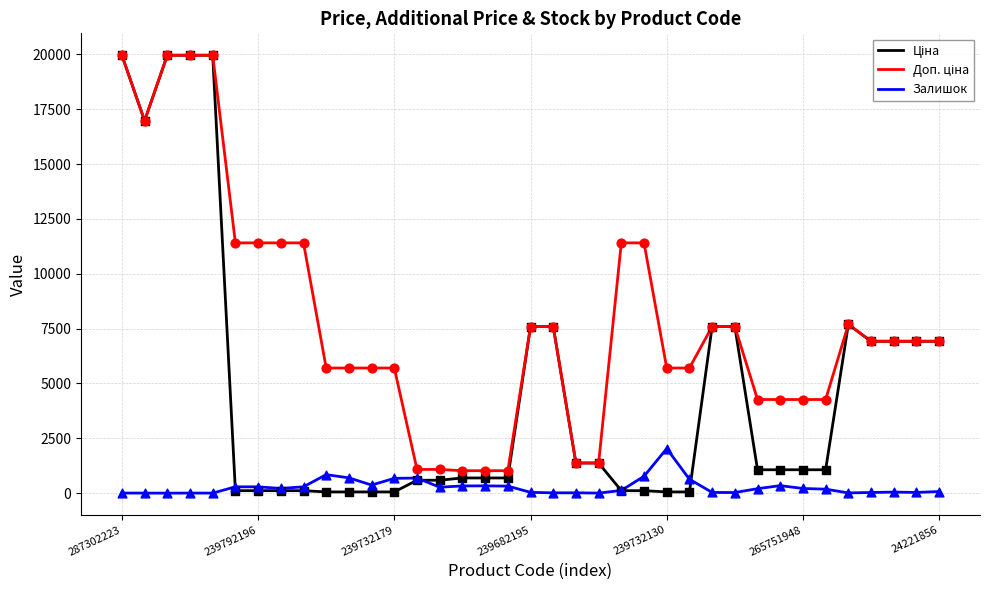

Is this an area chart (filled region under the line)?

No